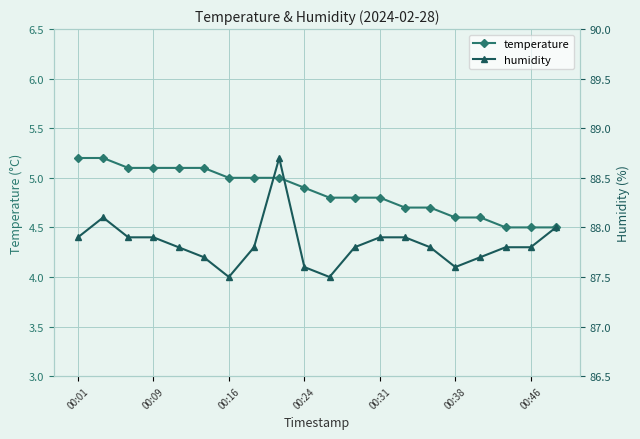

What is the lowest value of the temperature series?

4.5